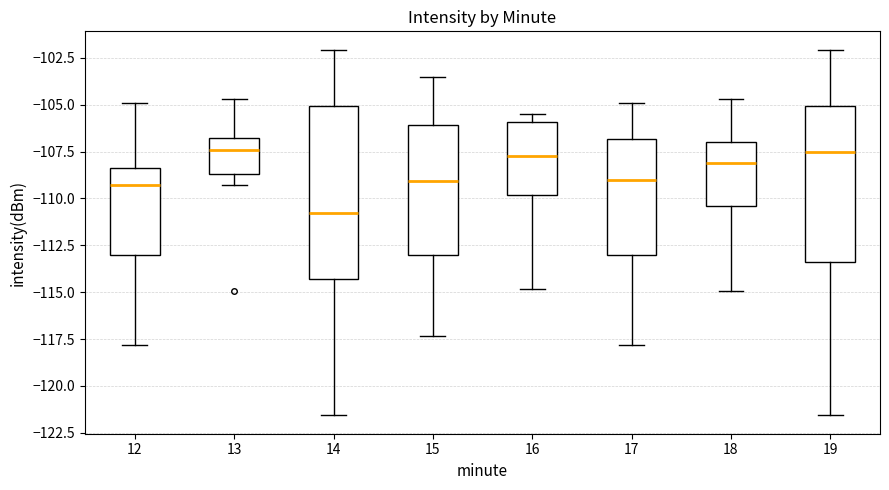

Reading left to right, transcribe this box plot: for each box, give where its median line is, the range the box spans, and where its two whiskers end, as read against the y-axis. The values are not printed on the chart, so give them approximately, as read against the axis.

12: median -109.5, box -113.0 to -108.5, whiskers -118.0 to -105.0
13: median -107.5, box -108.5 to -107.0, whiskers -109.5 to -104.5
14: median -111.0, box -114.5 to -105.0, whiskers -121.5 to -102.0
15: median -109.0, box -113.0 to -106.0, whiskers -117.5 to -103.5
16: median -107.5, box -110.0 to -106.0, whiskers -115.0 to -105.5
17: median -109.0, box -113.0 to -107.0, whiskers -118.0 to -105.0
18: median -108.0, box -110.5 to -107.0, whiskers -115.0 to -104.5
19: median -107.5, box -113.5 to -105.0, whiskers -121.5 to -102.0